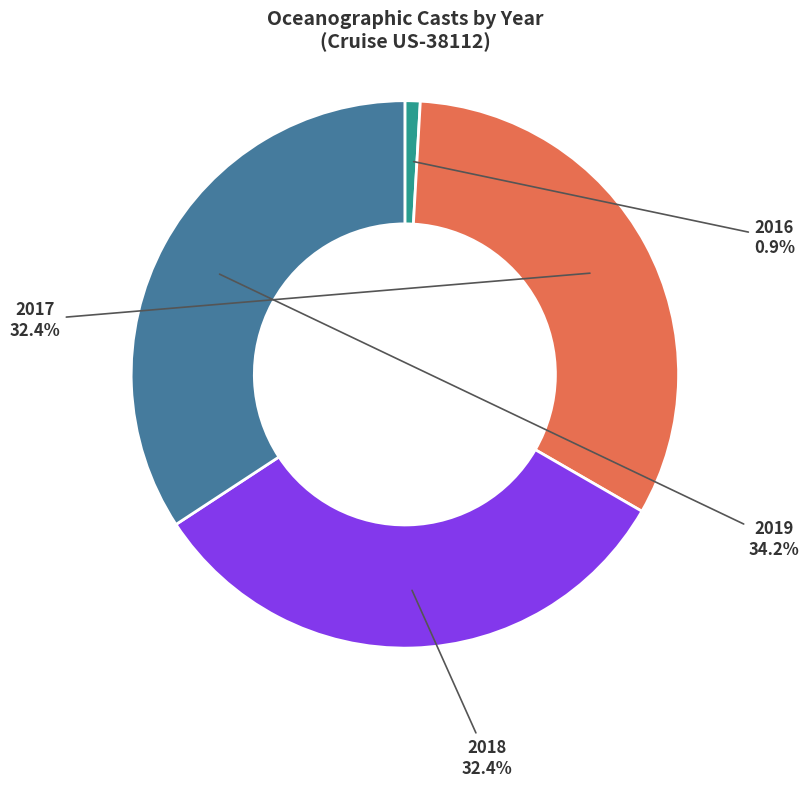

Which slice is the largest?

2019